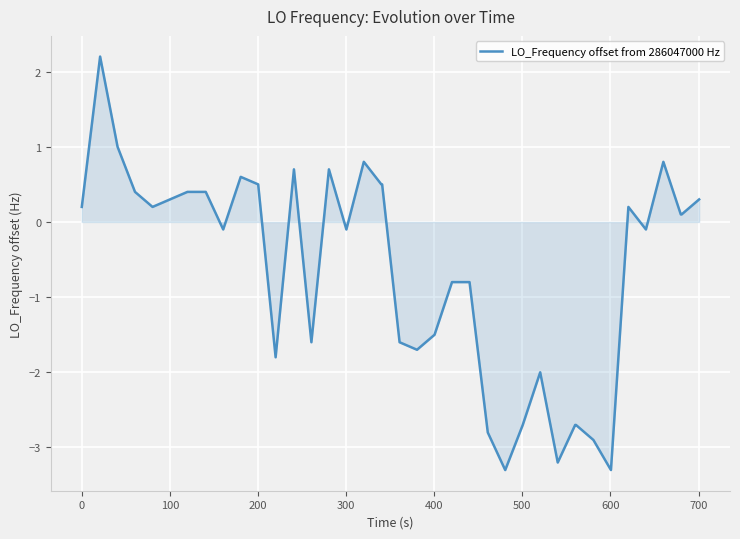

What is the maximum value shown in the chart?

2.2